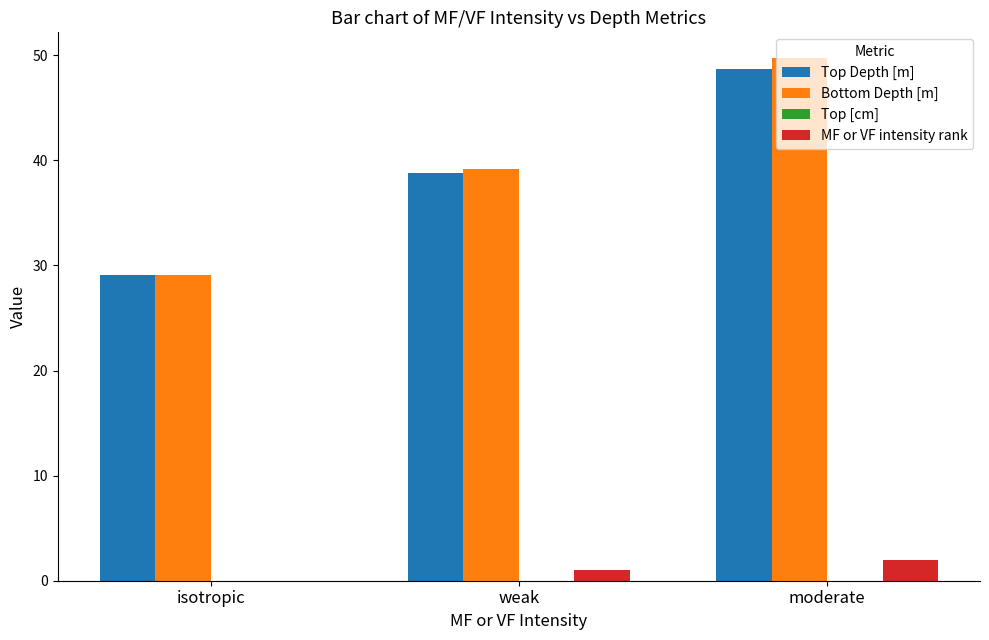

Is it true that Bottom Depth [m] equals 39.2 at weak?

True